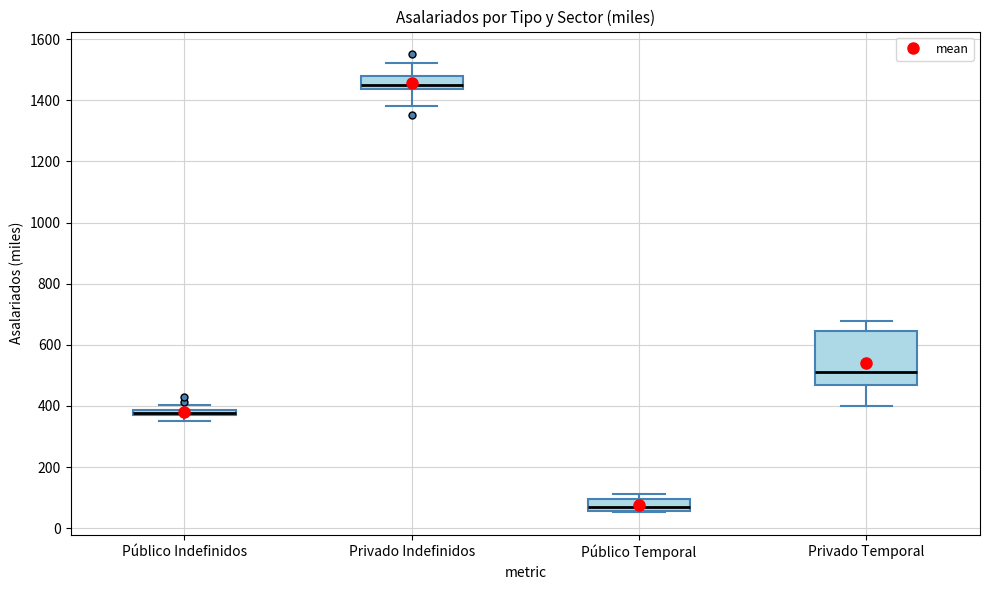

Where is the lower edge of the box for Privado Temporal on the y-axis? The values are not printed on the chart, so give them approximately, as read against the axis.

460